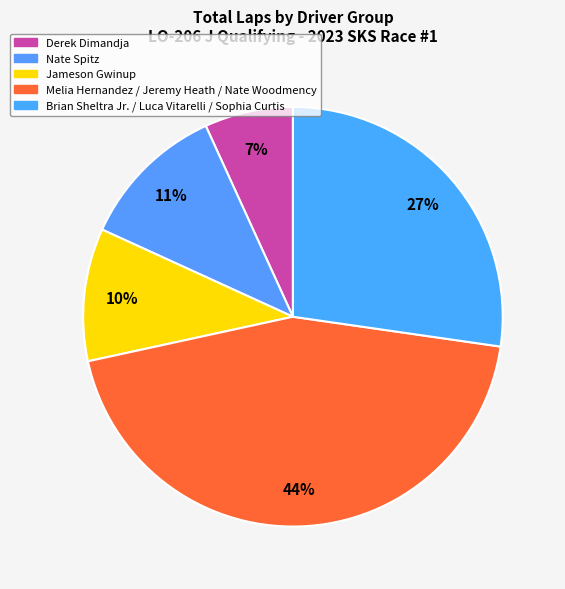

How many segments does this pie chart have?

5